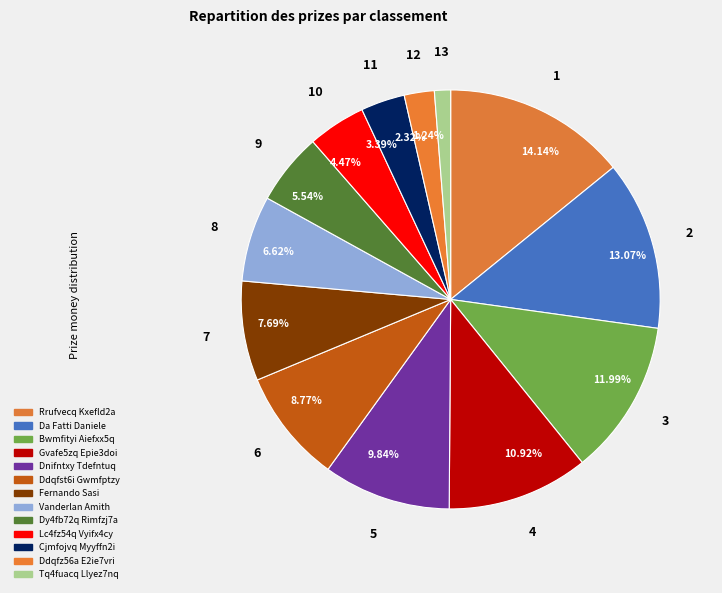

Rank the categories by value from highest to lowest.

14.14%, 13.07%, 11.99%, 10.92%, 9.84%, 8.77%, 7.69%, 6.62%, 5.54%, 4.47%, 3.39%, 2.32%, 1.24%